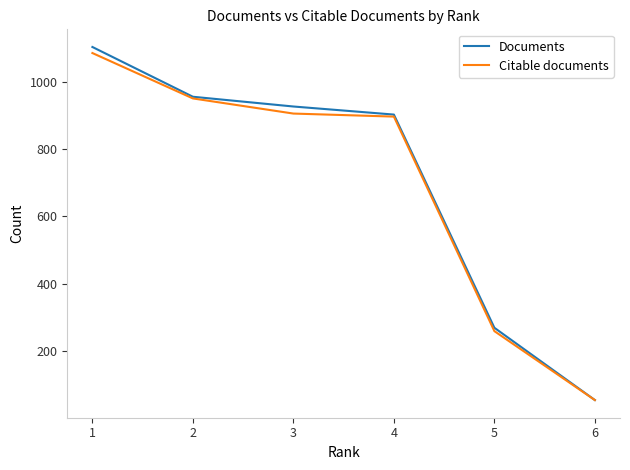

What is the sum of all Citable documents values?

4153